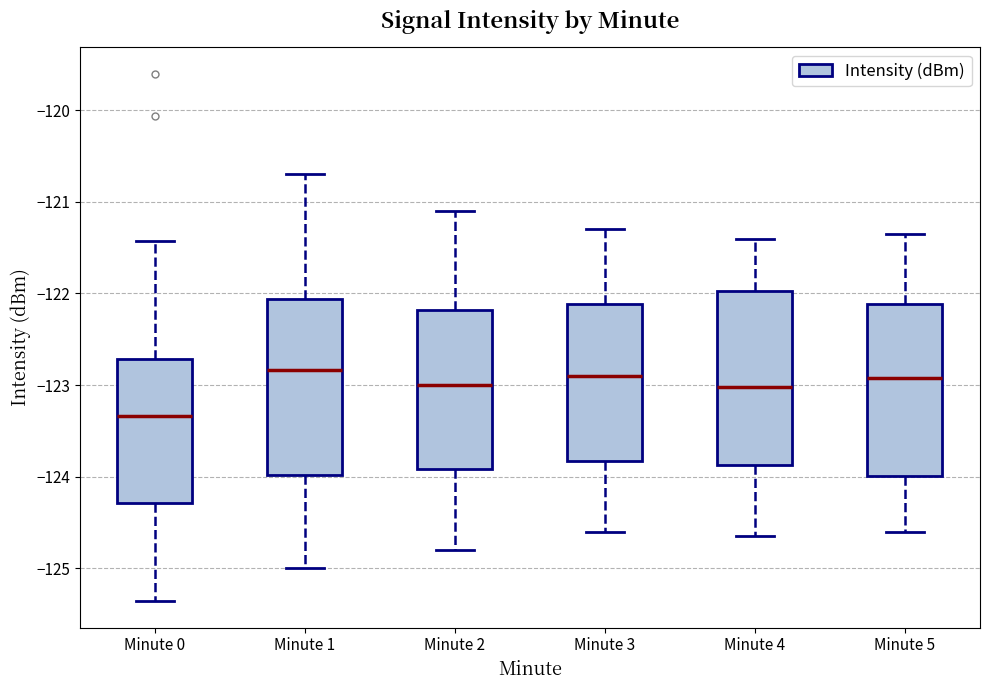

Reading left to right, transcribe this box plot: for each box, give where its median line is, the range the box spans, and where its two whiskers end, as read against the y-axis. The values are not printed on the chart, so give them approximately, as read against the axis.

Minute 0: median -123.3, box -124.3 to -122.7, whiskers -125.4 to -121.4
Minute 1: median -122.8, box -124.0 to -122.1, whiskers -125.0 to -120.7
Minute 2: median -123.0, box -123.9 to -122.2, whiskers -124.8 to -121.1
Minute 3: median -122.9, box -123.8 to -122.1, whiskers -124.6 to -121.3
Minute 4: median -123.0, box -123.9 to -122.0, whiskers -124.6 to -121.4
Minute 5: median -122.9, box -124.0 to -122.1, whiskers -124.6 to -121.3